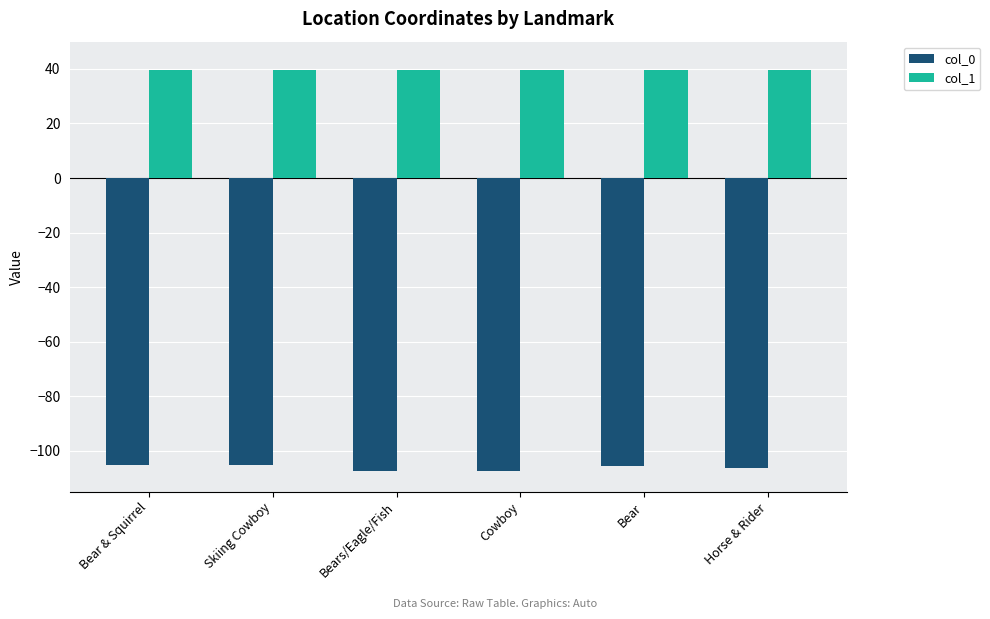

The col_0 series shows -53.8 at Horse & Rider. True or false?

False